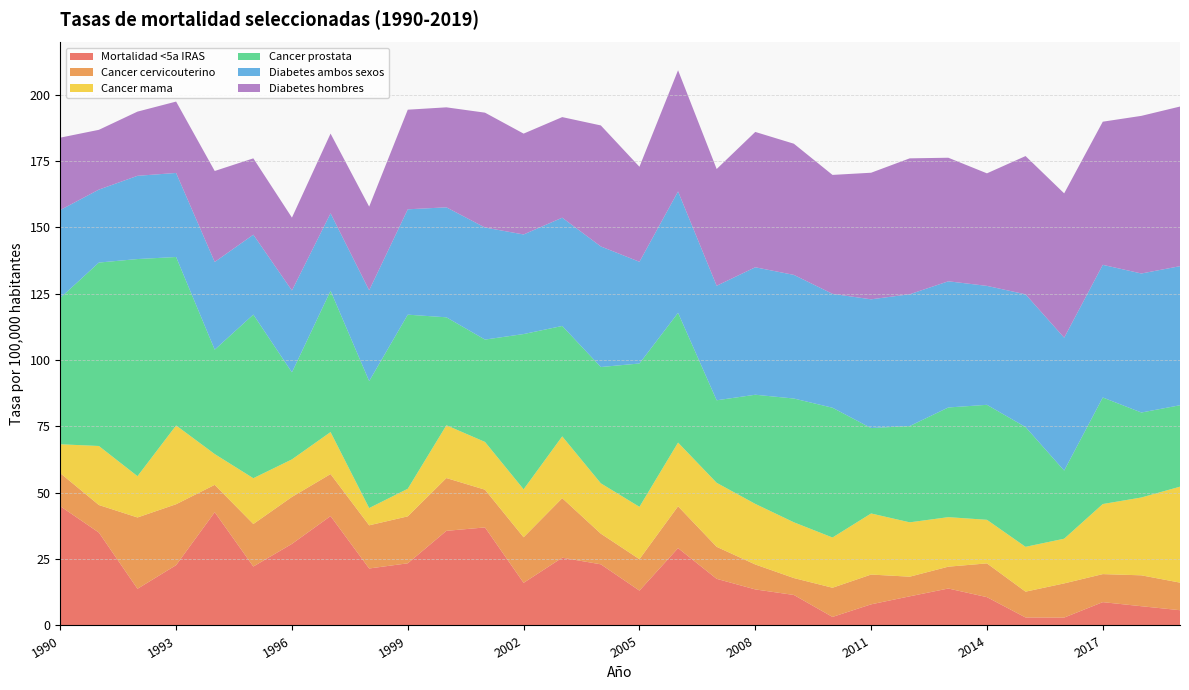

Reading left to right, transcribe all the data shown in this chart.

Mortalidad <5a IRAS: 44.9	35.0	13.8	22.7	42.7	22.2	30.7	41.2	21.5	23.4	35.6	36.9	16.1	25.5	23.0	13.1	29.1	17.6	13.6	11.5	3.2	8.0	11.0	13.9	10.7	3.0	3.0	8.8	7.2	5.8
Cancer cervicouterino: 12.4	10.4	26.9	22.9	10.3	16.0	17.7	15.8	16.3	17.7	19.9	14.2	17.2	22.4	11.6	11.8	15.8	12.1	9.4	6.4	11.0	11.2	7.4	8.2	12.7	9.7	12.9	10.6	11.6	10.4
Cancer mama: 10.9	22.2	15.6	29.7	11.6	17.2	14.2	15.8	6.5	10.4	19.9	18.0	18.1	23.3	19.0	19.7	24.0	24.1	22.8	21.0	18.9	23.0	20.5	18.7	16.4	16.9	16.8	26.4	29.3	36.1
Cancer prostata: 55.1	69.1	81.8	63.5	39.3	61.6	32.8	53.2	47.8	65.6	40.7	38.6	58.5	41.6	43.8	54.0	48.9	31.1	41.1	46.6	48.9	32.2	36.3	41.3	43.3	45.1	25.7	40.1	32.0	30.7
Diabetes ambos sexos: 33.1	27.5	31.4	31.7	33.0	30.1	30.8	29.2	34.2	39.7	41.4	42.2	37.5	40.8	45.4	38.3	45.7	43.1	48.0	46.6	42.9	48.5	49.6	47.5	44.8	50.0	50.1	50.0	52.4	52.4
Diabetes hombres: 27.3	22.5	24.2	26.9	34.3	28.8	27.5	30.0	31.5	37.5	37.7	43.3	38.0	37.9	45.6	35.8	45.6	44.0	51.0	49.4	44.8	47.7	51.2	46.5	42.4	52.1	54.4	53.9	59.4	60.1